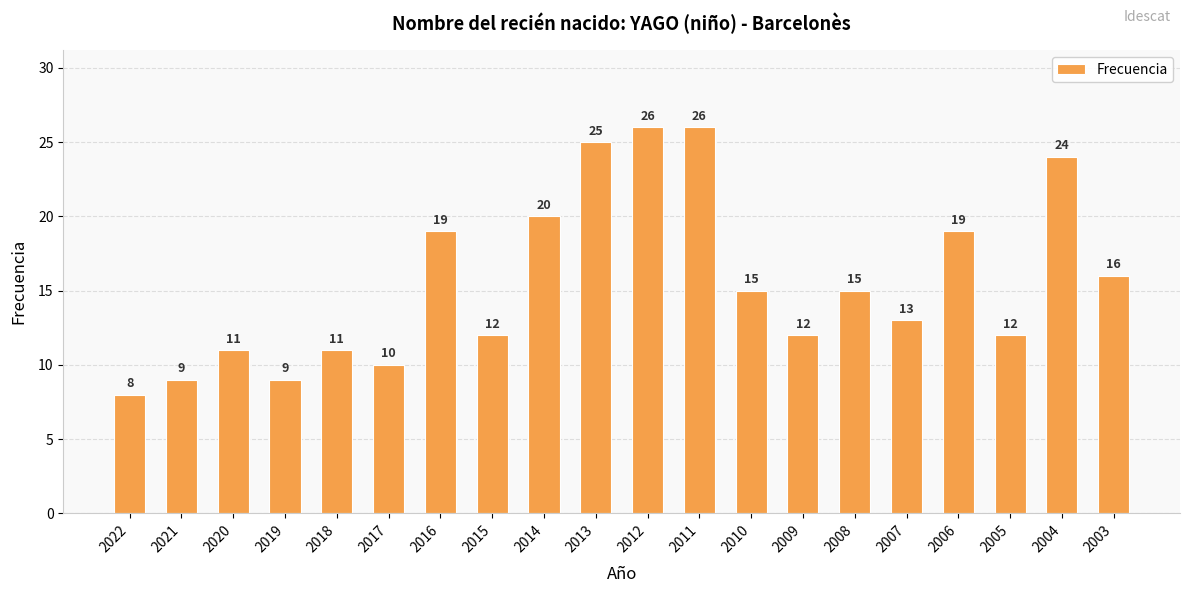

Count the number of categories in the chart.

20